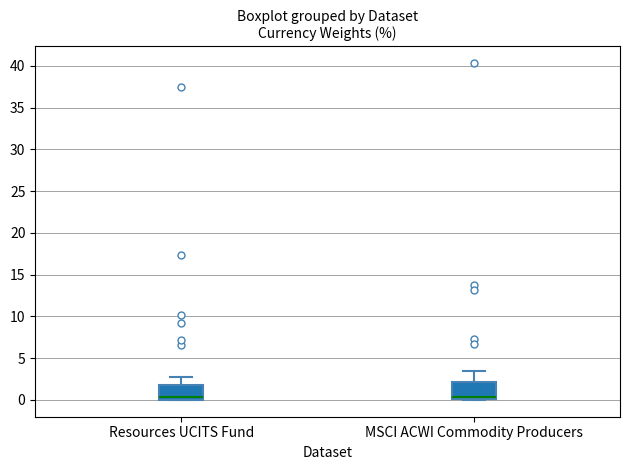

Where is the upper edge of the box for Resources UCITS Fund on the y-axis? The values are not printed on the chart, so give them approximately, as read against the axis.

2.0